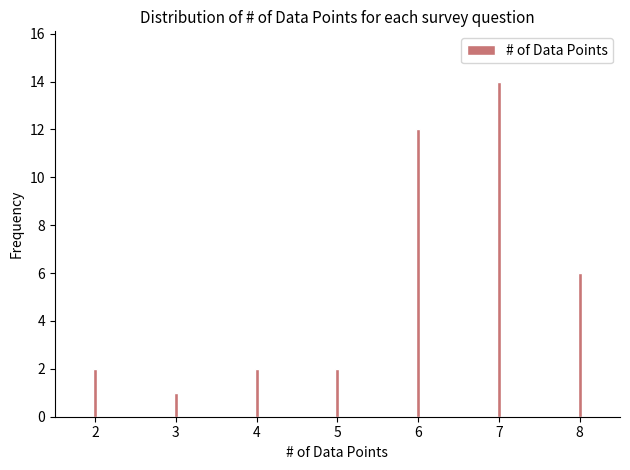

Reading left to right, what are all the values shown in this chart?

2=2	3=1	4=2	5=2	6=12	7=14	8=6